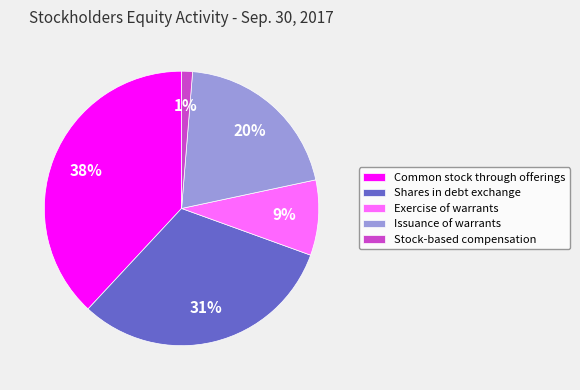

Is there a majority slice in this chart?

No